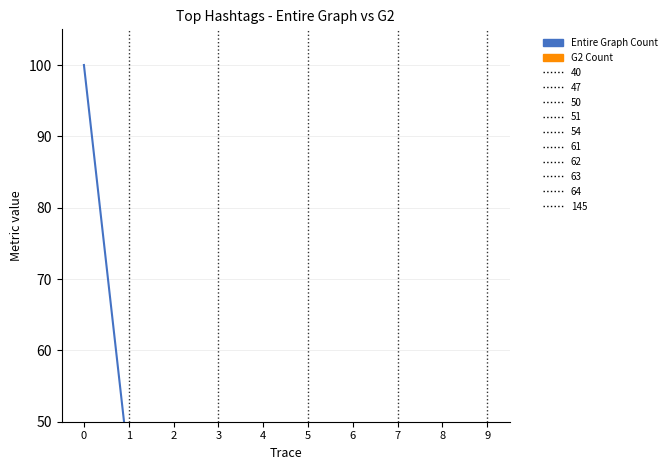

Does the chart have visible grid lines?

Yes